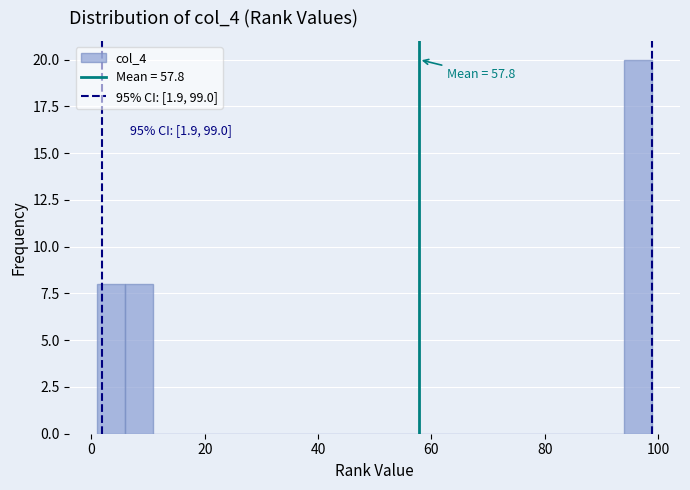

Read against the x-axis, roughly where is the centre of the tallest bar?

96